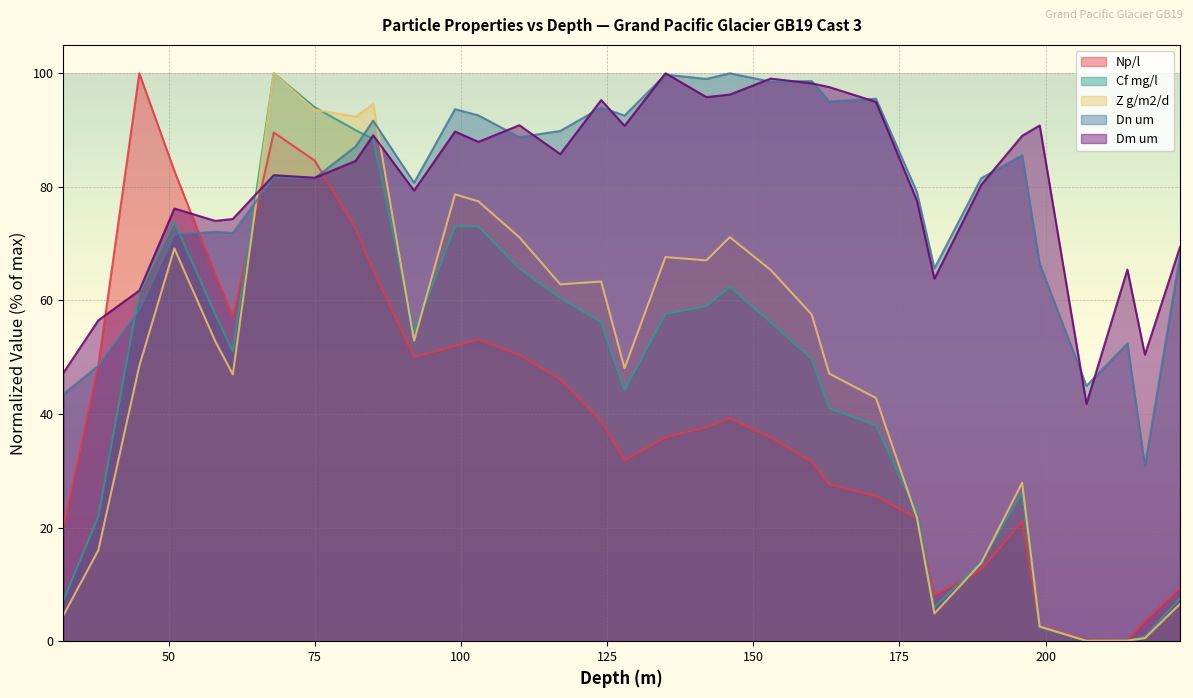

What is the lowest value of the Z g/m2/d series?

0.1